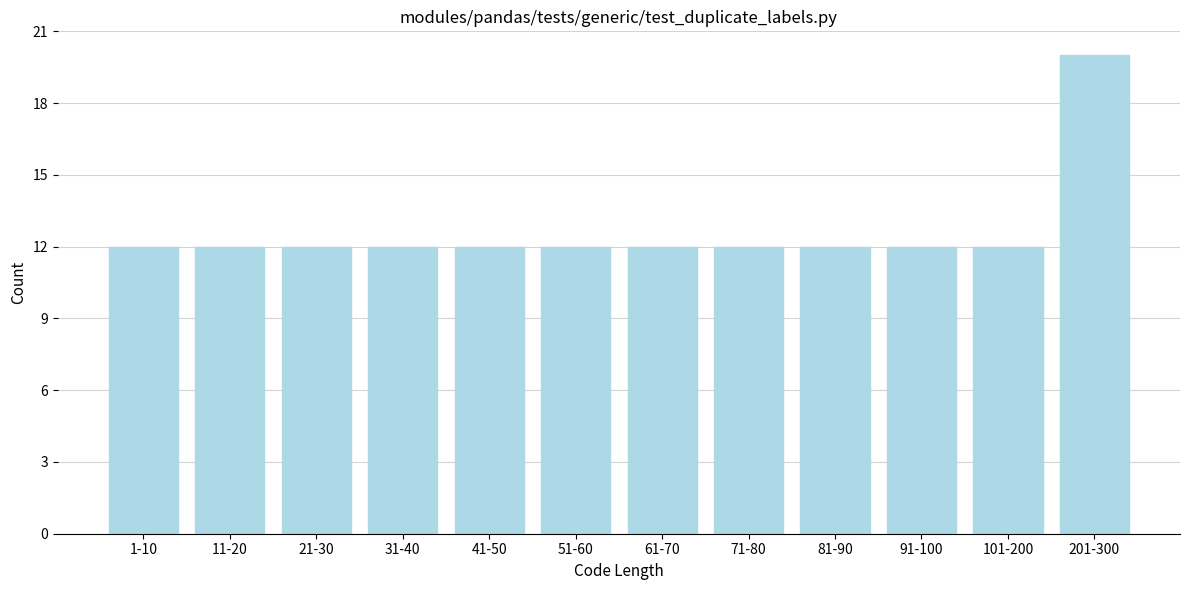

Reading left to right, list all the values displayed in this chart.

12	12	12	12	12	12	12	12	12	12	12	20